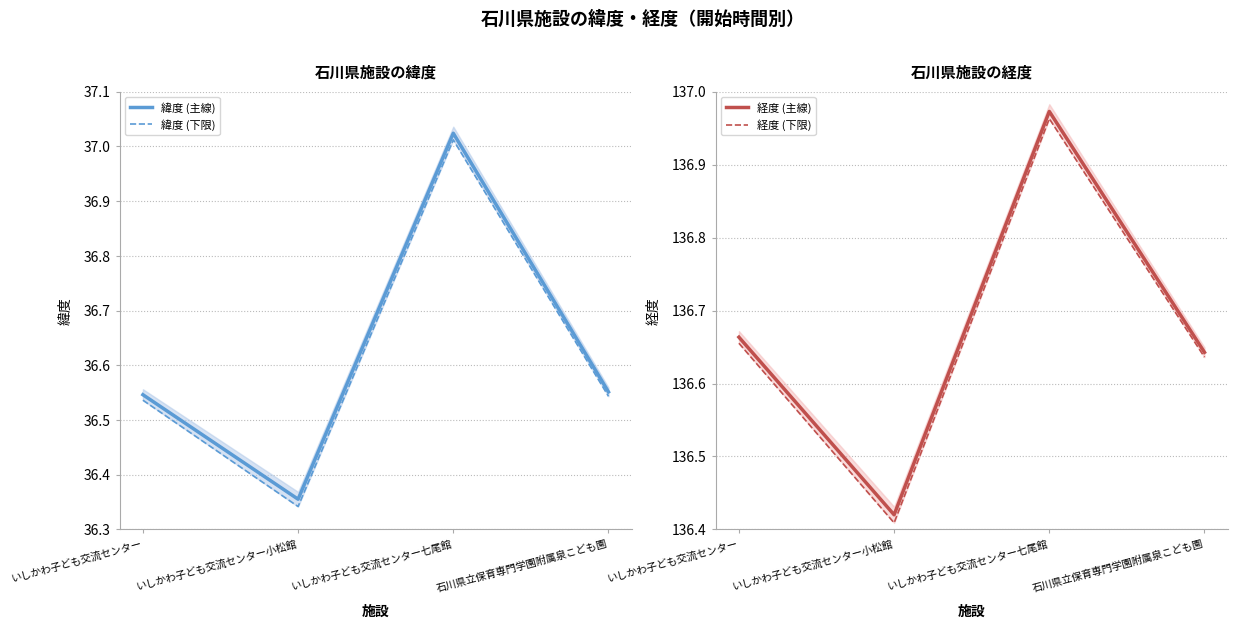

What is the value of the 緯度 (主線) point at the 1st from the left?

36.5